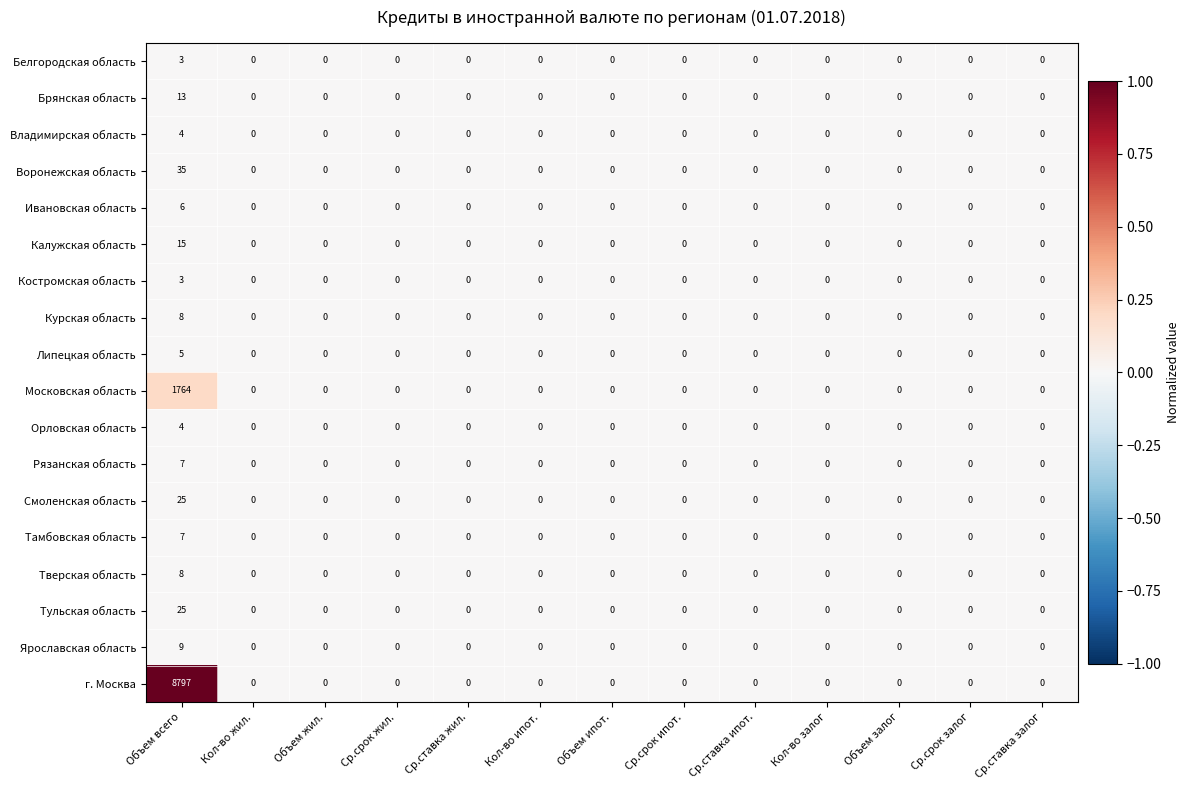

The value of Ярославская область at Кол-во залог is -3. True or false?

False